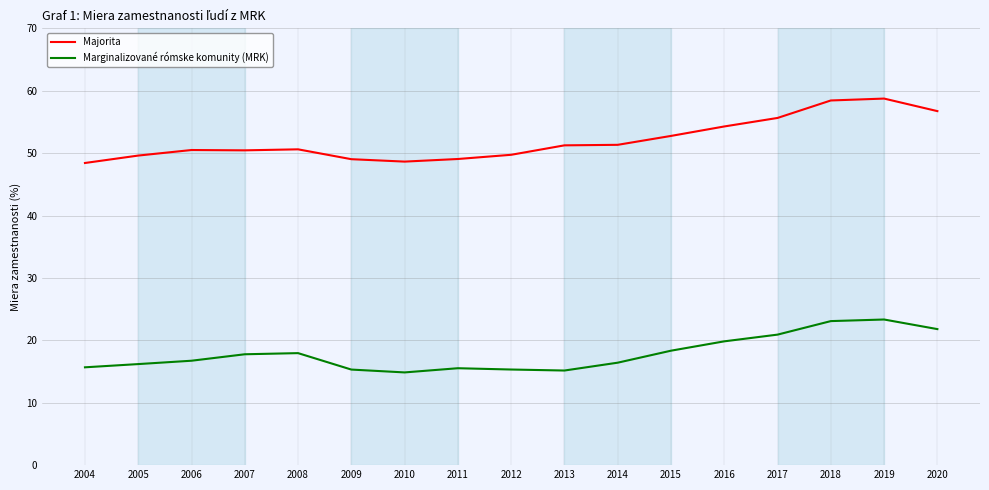

What is the difference between the second highest and minimum values in the Marginalizované rómske komunity (MRK) series?

8.2